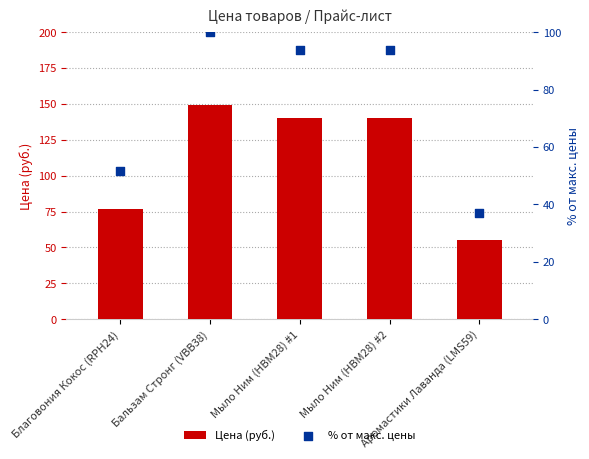

At how many categories does at least one series exceed 75?

4